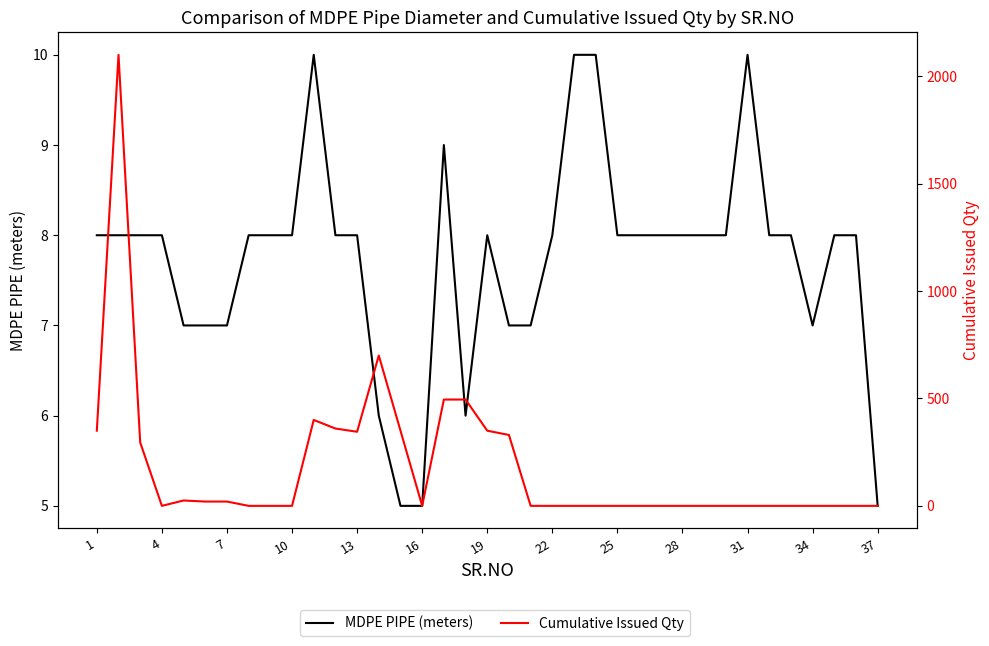

The value of Cumulative Issued Qty at 23 is 0. True or false?

True